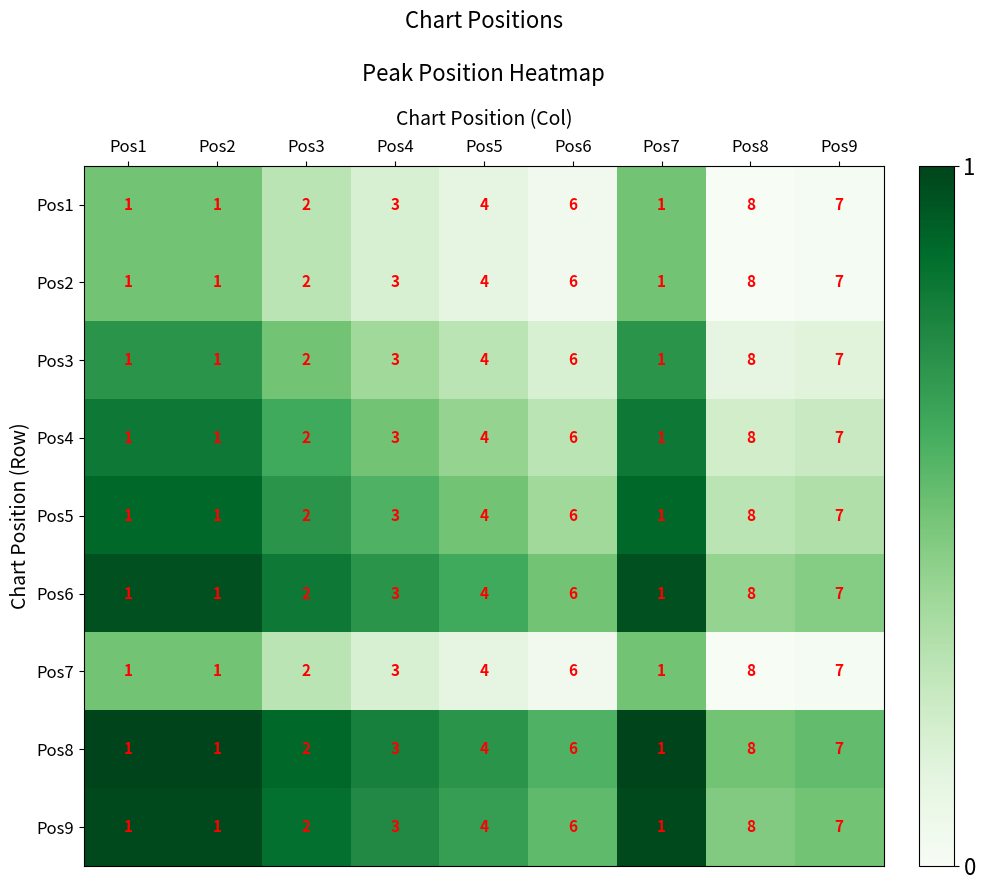

At which label does Pos8 reach its peak?

Pos8